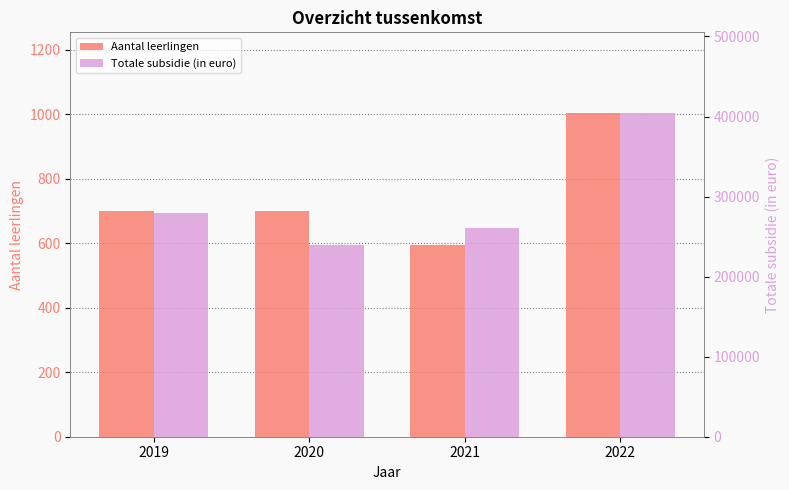

List the series in order of their peak value, lowest first.

Aantal leerlingen, Totale subsidie (in euro)